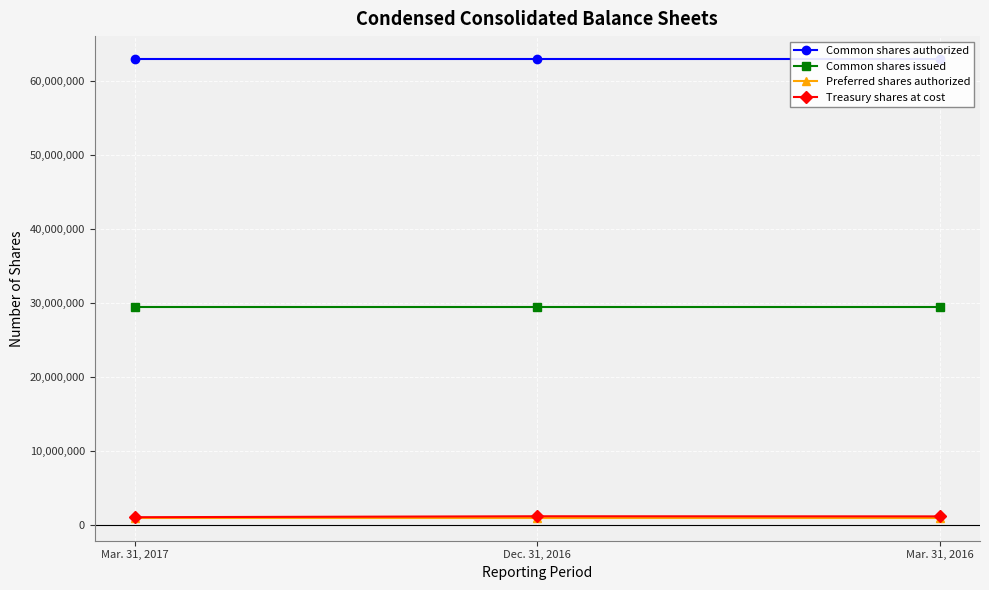

Is the value of Common shares issued at Dec. 31, 2016 greater than the value of Common shares authorized at Mar. 31, 2016?

No